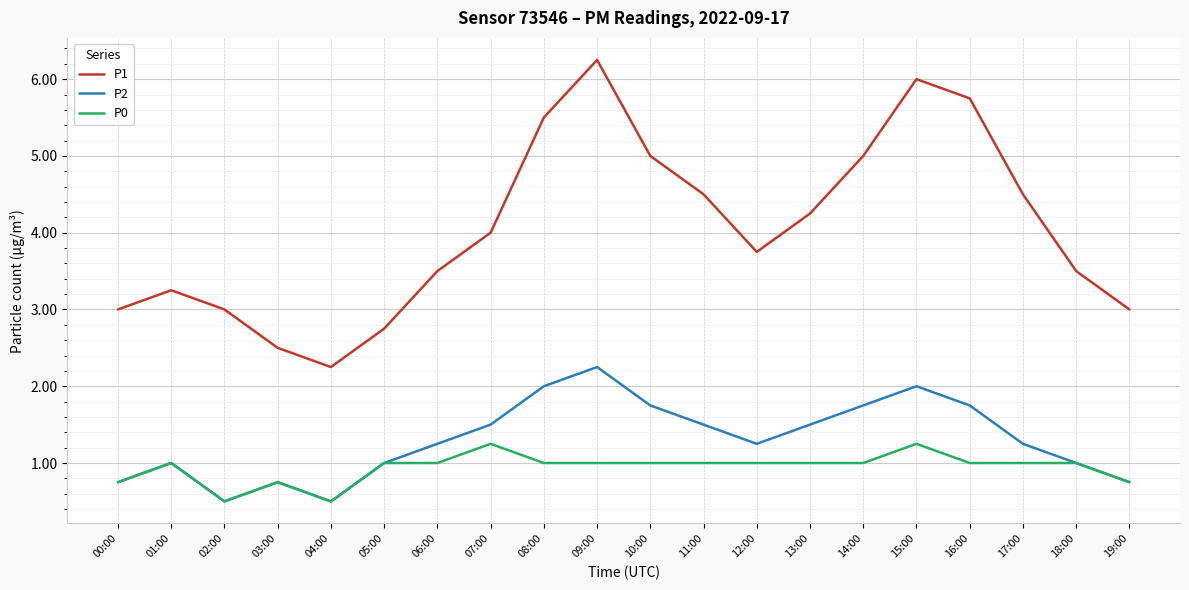

Which series changed the most between 13:00 and 18:00?

P1